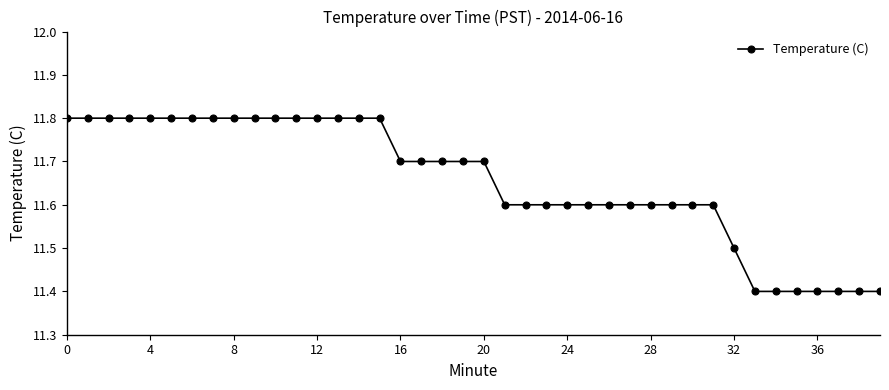

What is the value of the 5th point from the left?

11.8